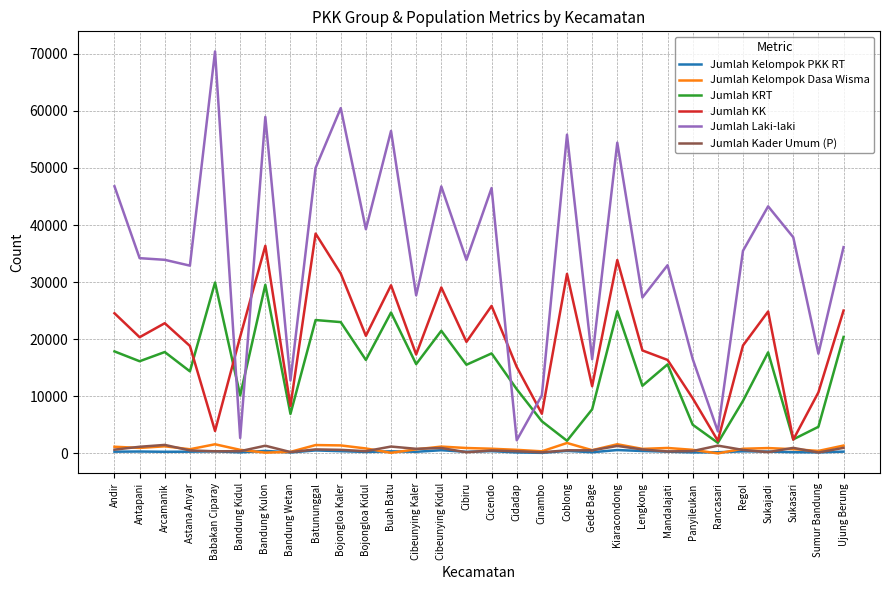

What position from the left is Regol?

26